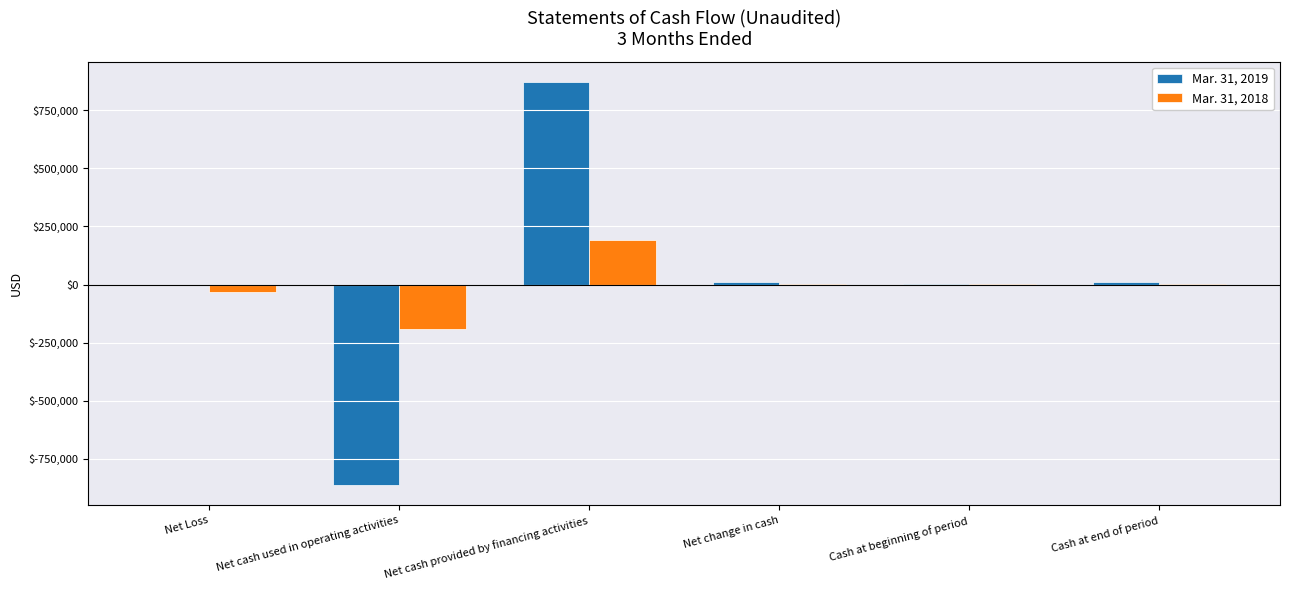

What is the average value of the Mar. 31, 2018 series?

-3604